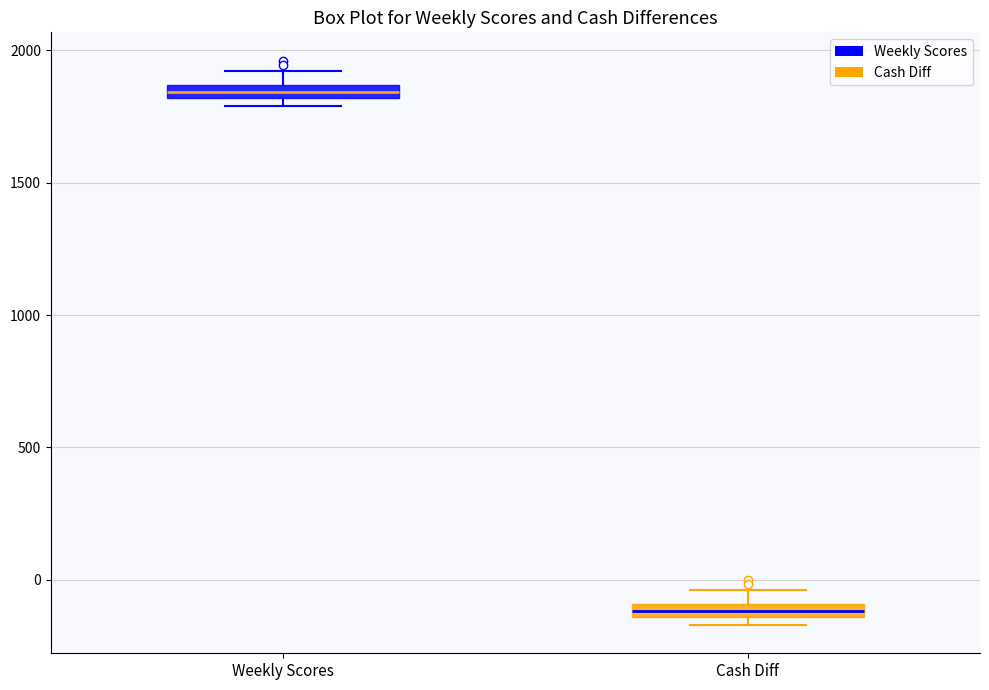

Which box's median line is the lowest?

Cash Diff